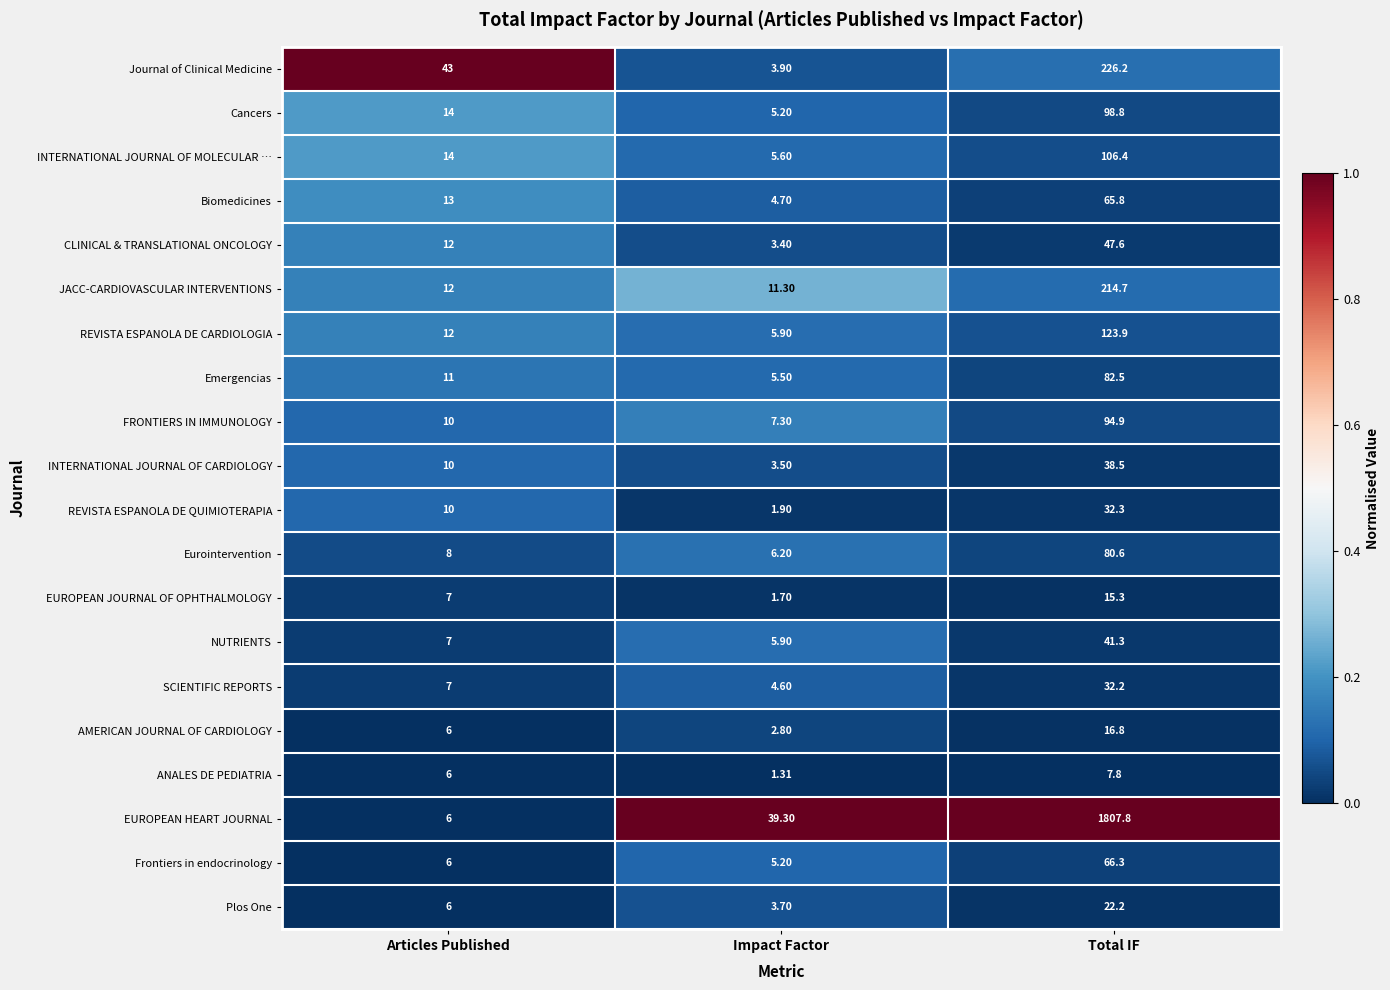

Where is NUTRIENTS nearest to the value 23?

Articles Published